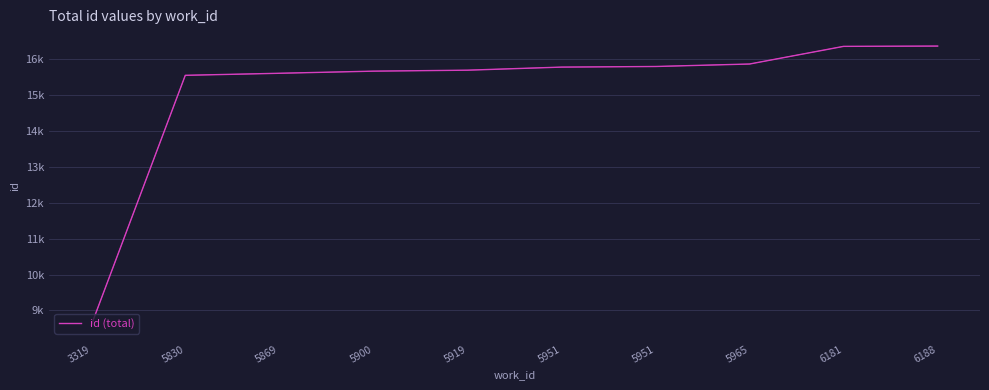

What is the sum of the values at 5869 and 5951?

31388